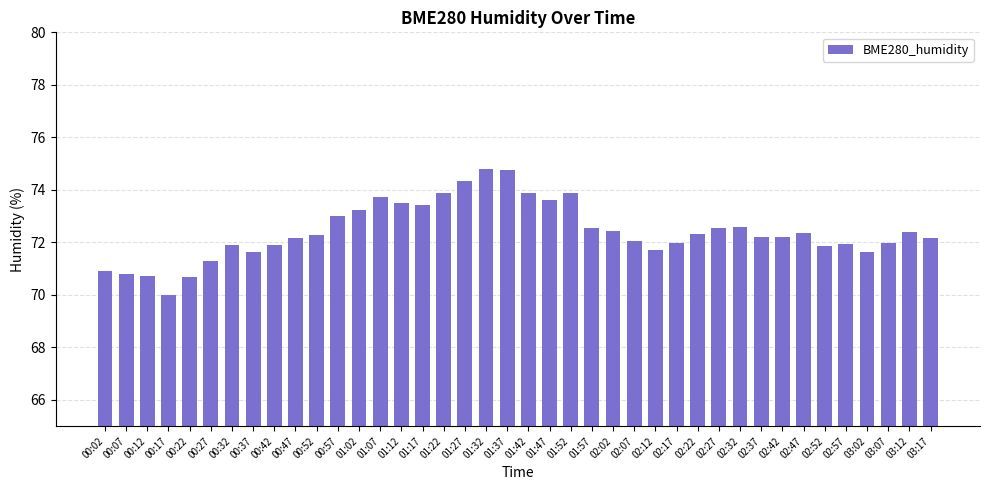

The chart shows a value of 104.3 at 02:37. True or false?

False